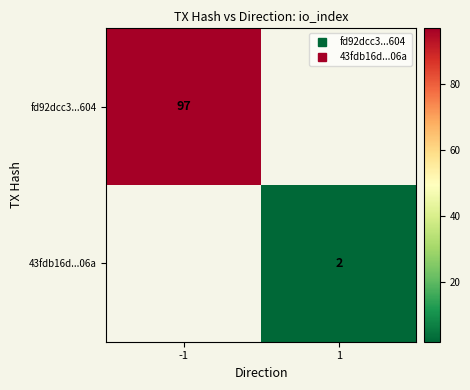

The 43fdb16d...06a series shows 3 at 1. True or false?

False